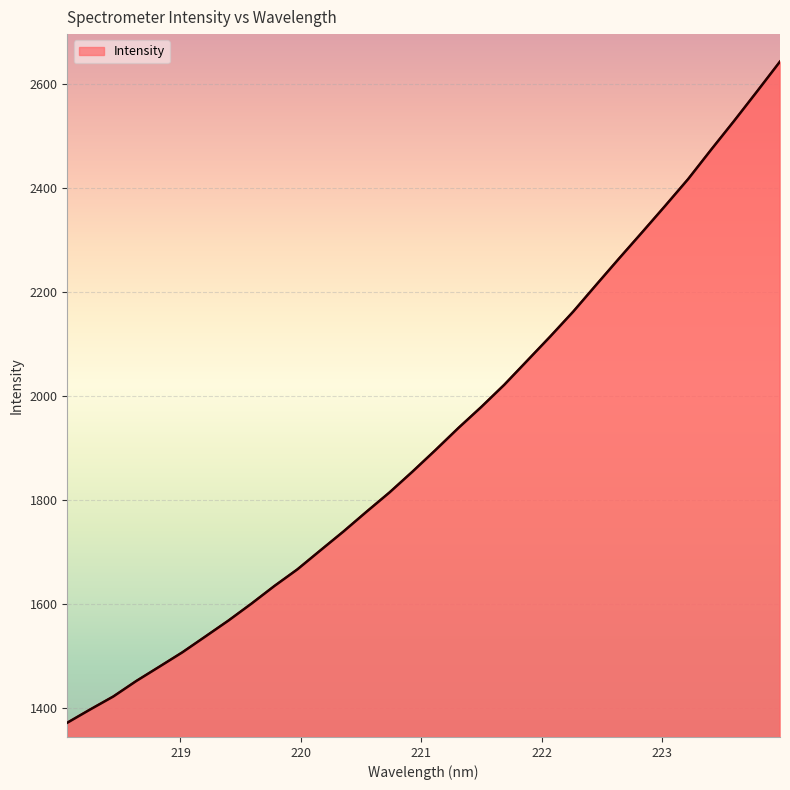

The chart shows a value of 2315.5 at 222.8355. True or false?

True